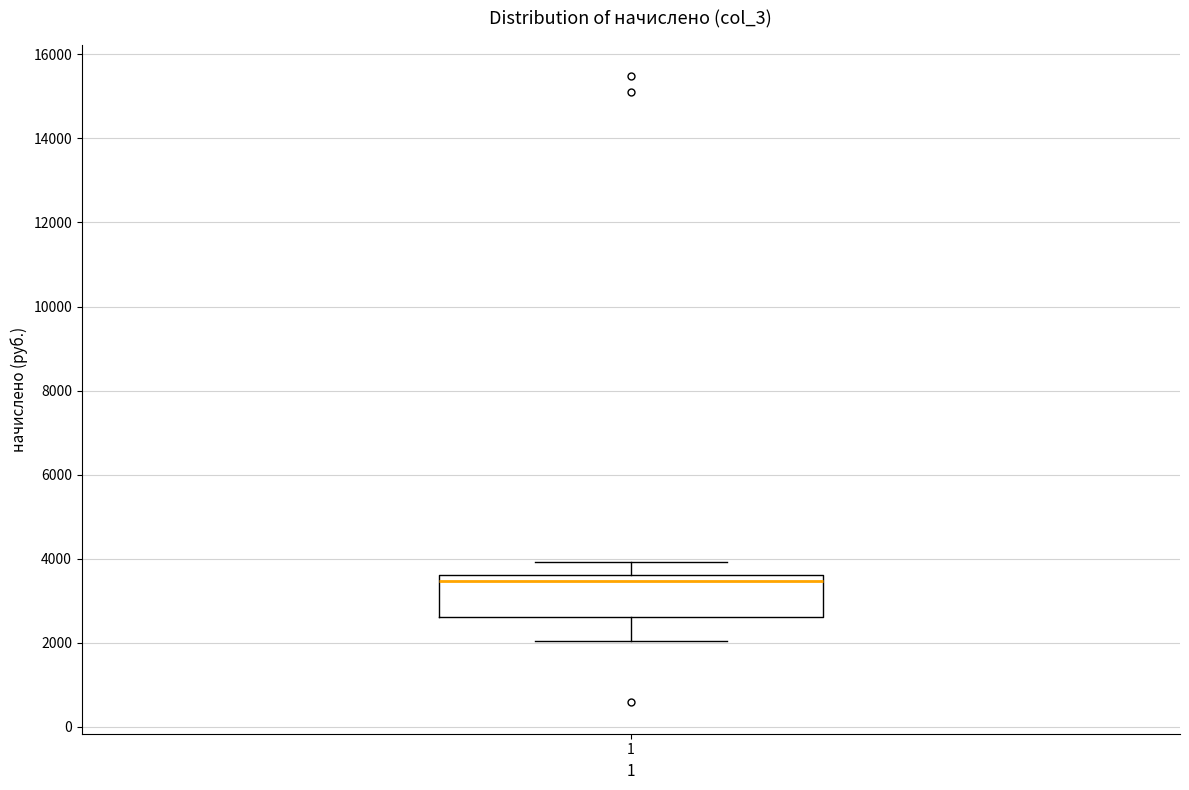

Where does the upper whisker of the box at x = 1 end on the y-axis? The values are not printed on the chart, so give them approximately, as read against the axis.

4000